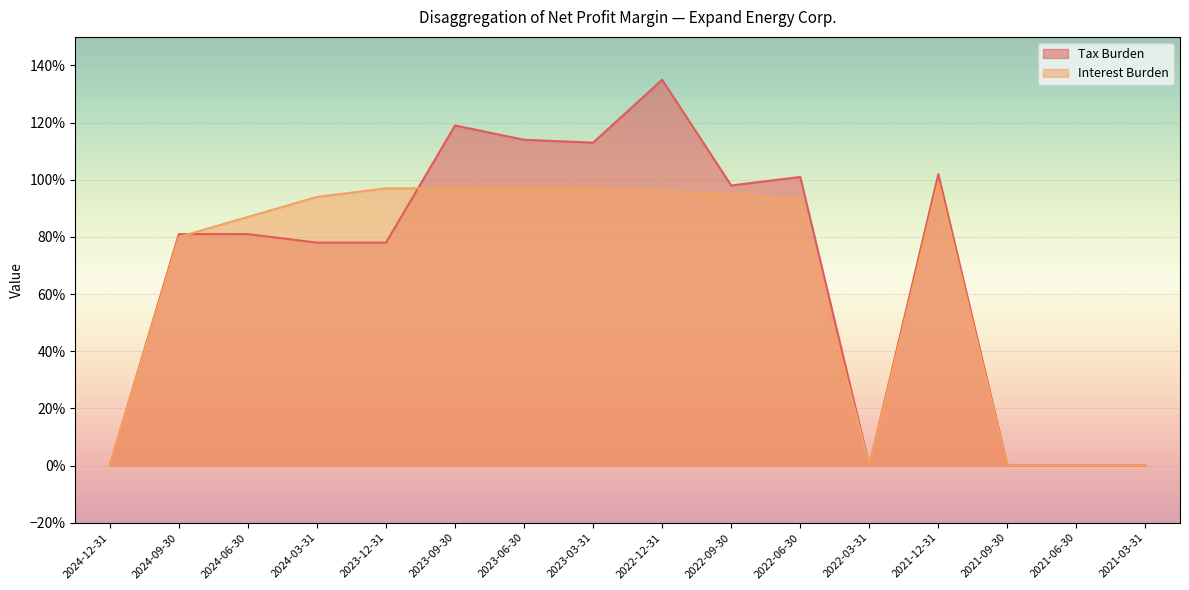

Reading left to right, extract all data points from this chart.

Tax Burden: 0.0	0.8	0.8	0.8	0.8	1.2	1.1	1.1	1.4	1.0	1.0	0.0	1.0	0.0	0.0	0.0
Interest Burden: 0.0	0.8	0.9	0.9	1.0	1.0	1.0	1.0	1.0	0.9	0.9	0.0	1.0	0.0	0.0	0.0